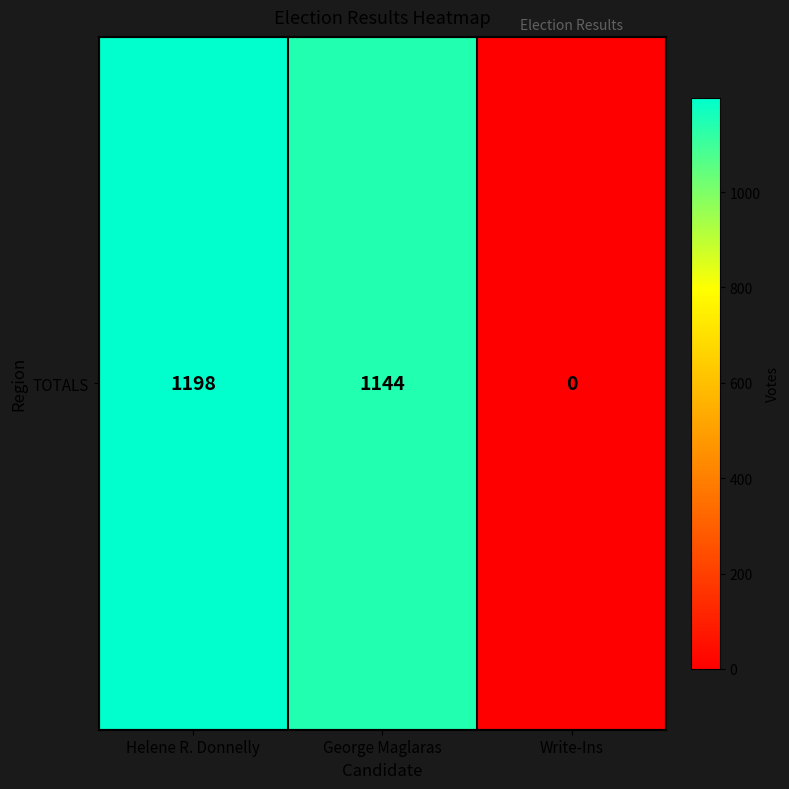

List the labels in order of value, smallest first.

Write-Ins, George Maglaras, Helene R. Donnelly